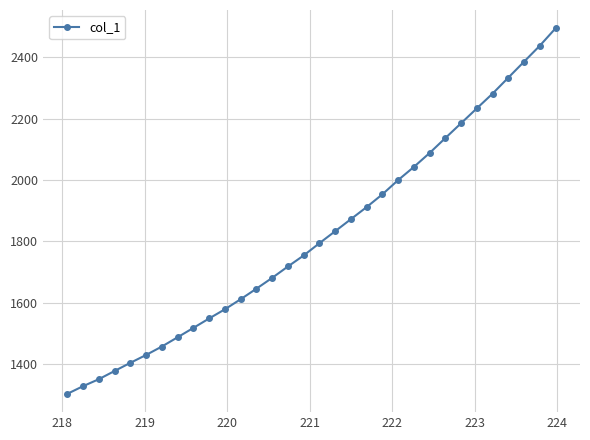

What is the minimum value shown in the chart?

1303.2